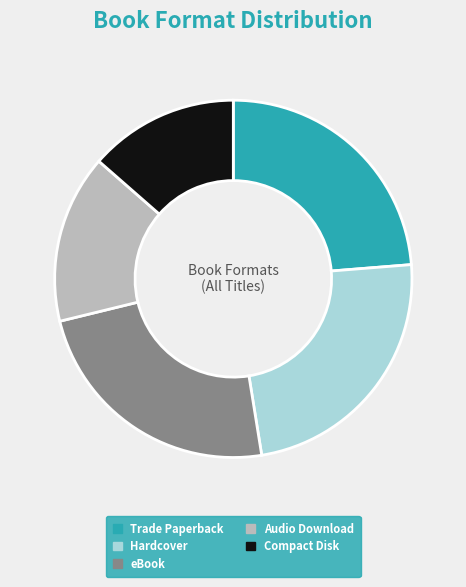

What is the smallest slice in the pie chart?

Compact Disk